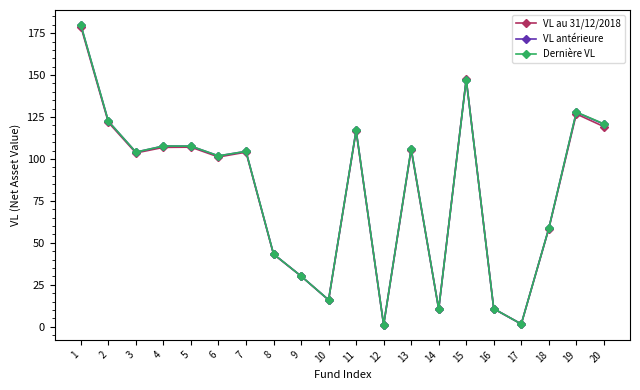

What is the value of the Dernière VL point at the 14th from the left?

10.6